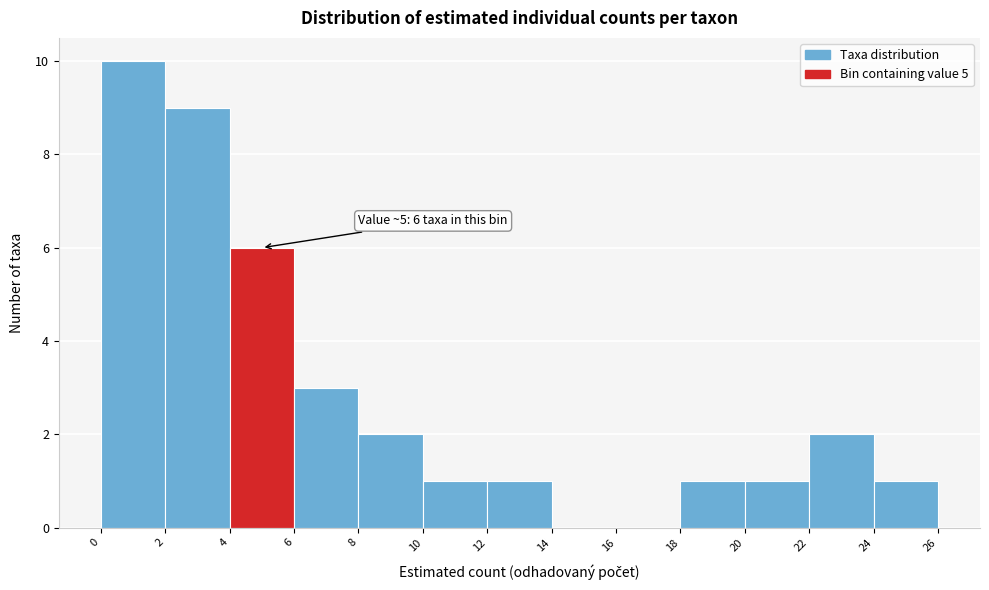

Which range on the x-axis has the tallest bar?

0 to 2